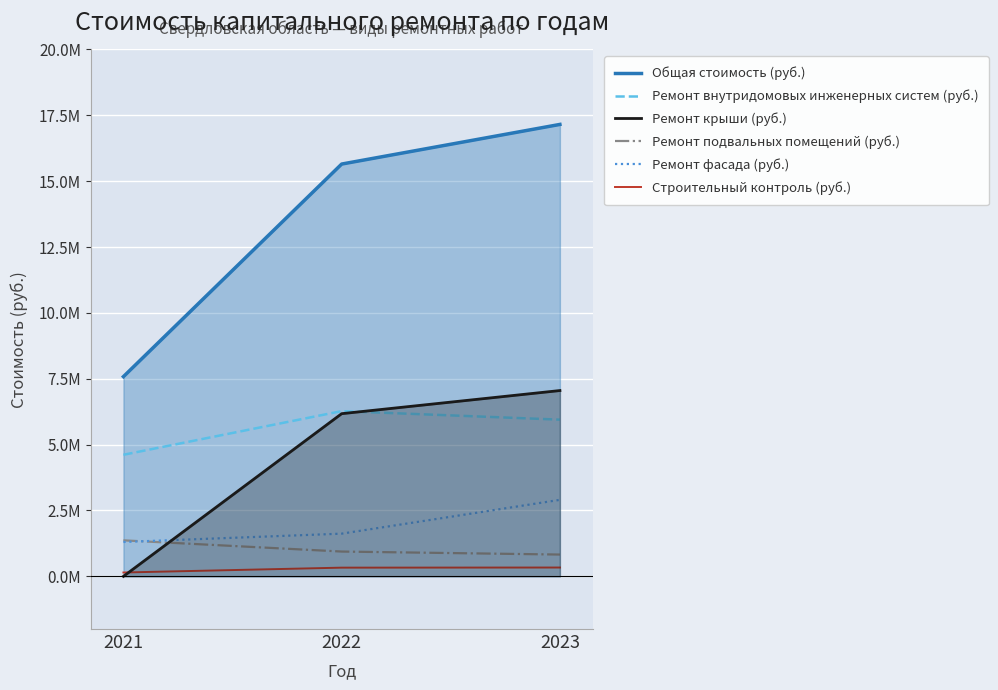

The value of Ремонт фасада (руб.) at 2023 is 2903240.5. True or false?

True